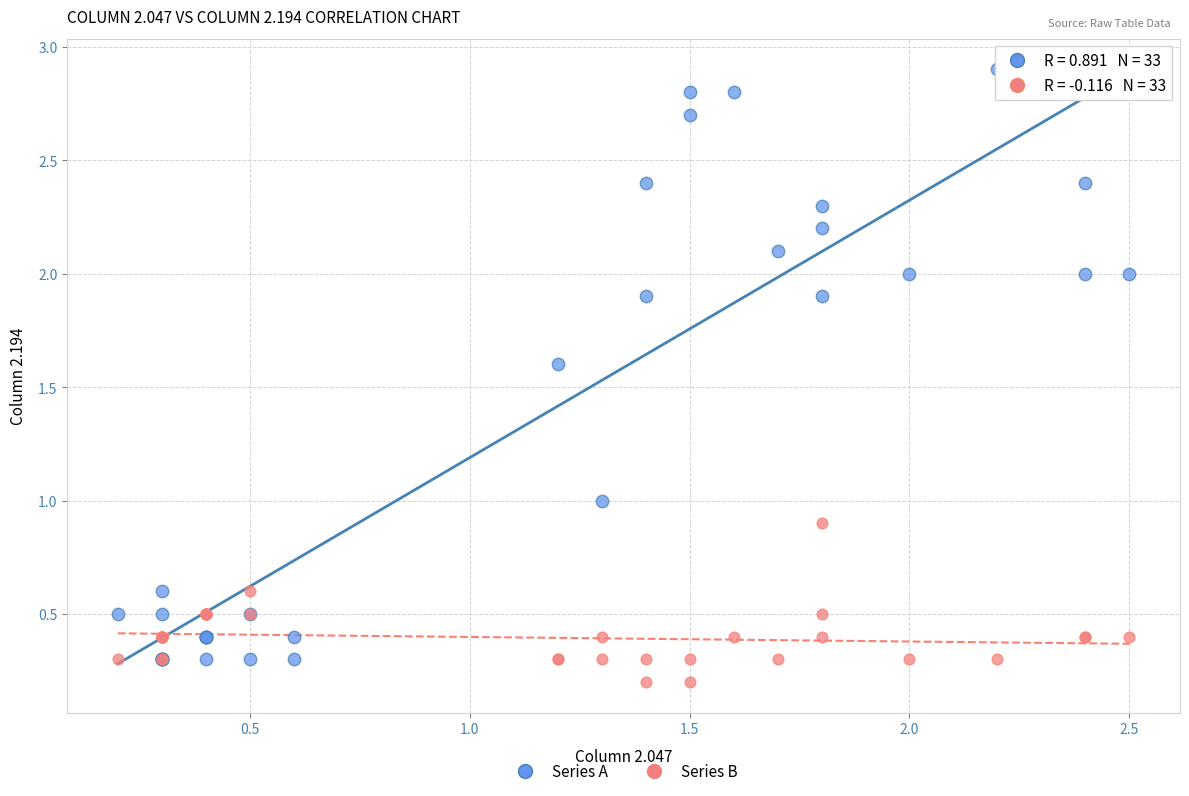

Which series reaches the maximum Y coordinate?

Series A